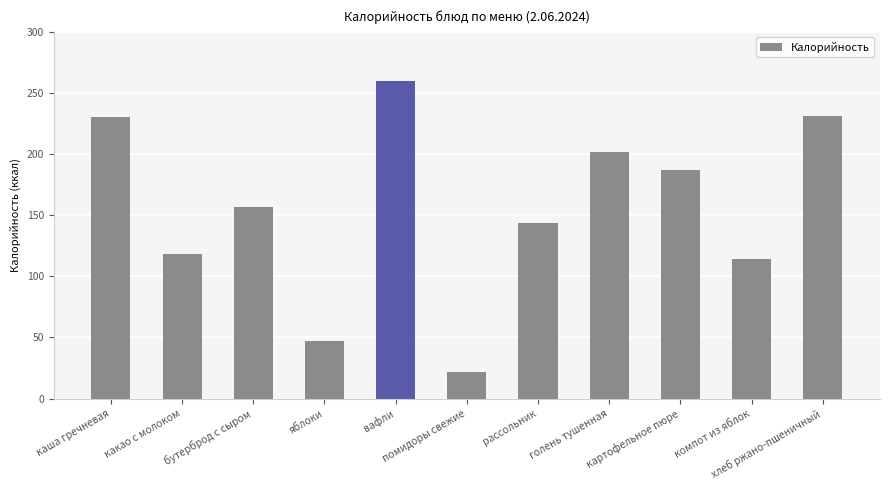

How many distinct data groups are displayed?

1